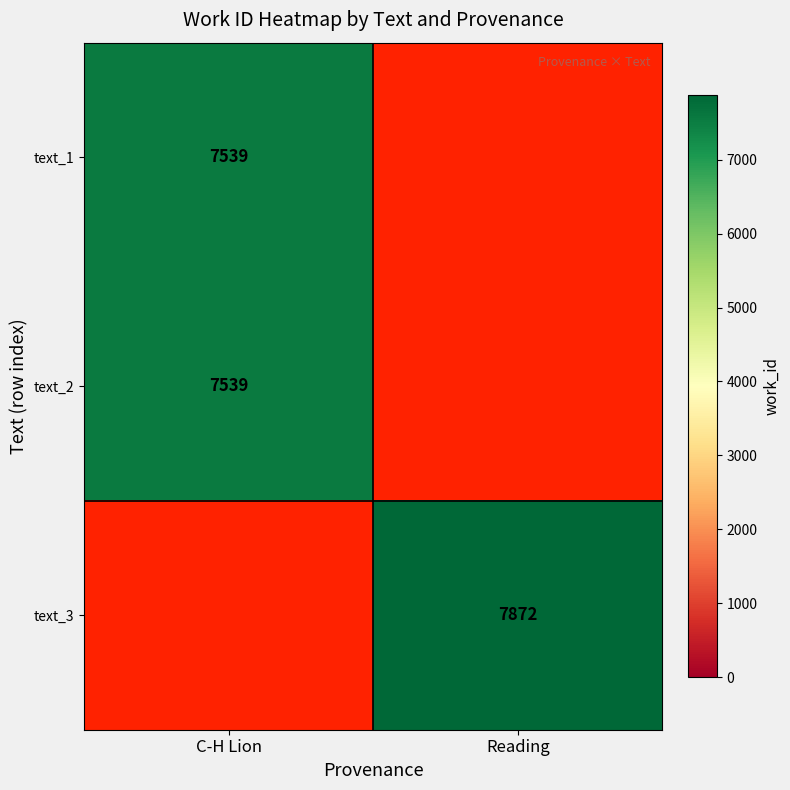

At how many categories does at least one series exceed 7747?

1